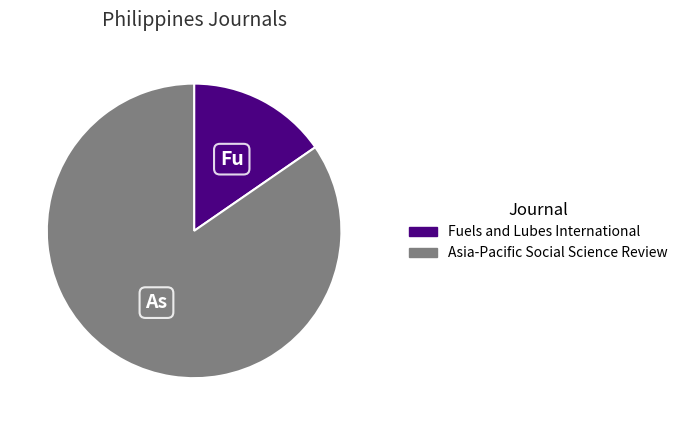

Which slice represents more than half of the pie?

Asia-Pacific Social Science Review